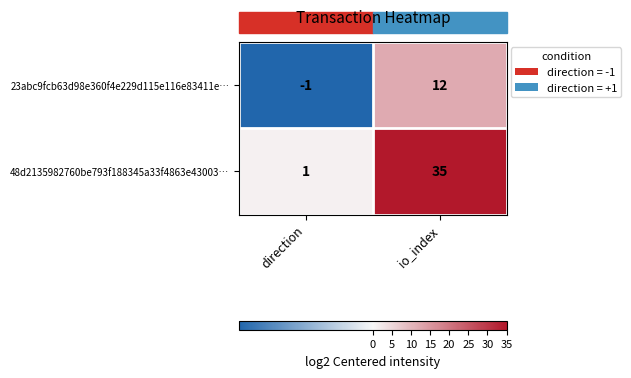

At which category does the chart reach its peak across all series?

io_index